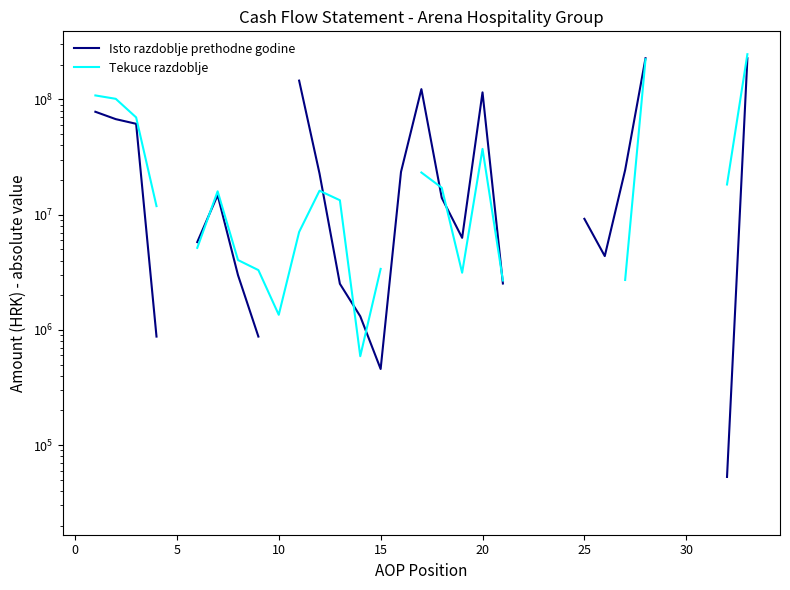

Rank the series by their maximum value, from highest to lowest.

Tekuce razdoblje, Isto razdoblje prethodne godine